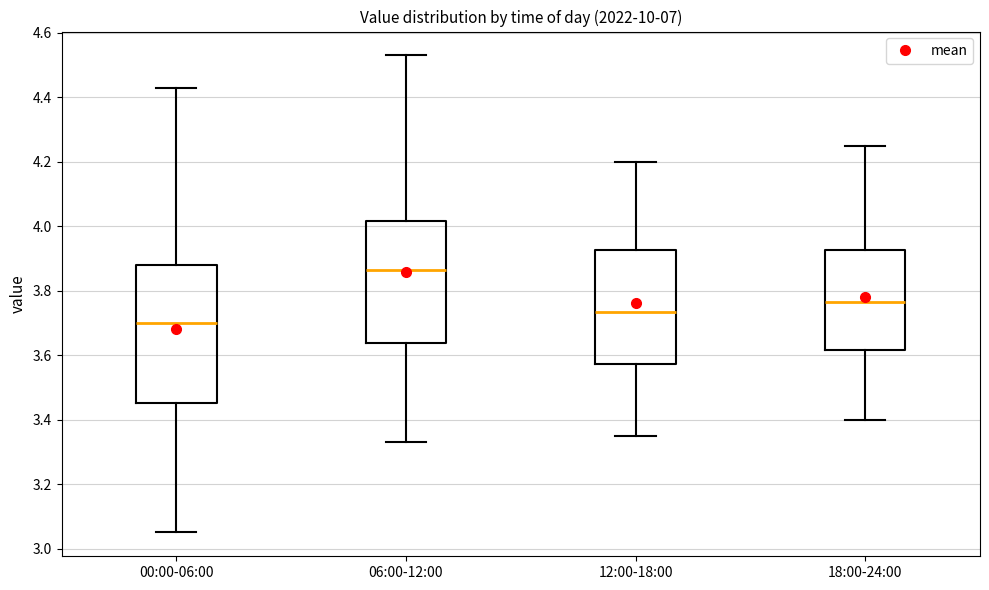

Reading left to right, read every box against the y-axis: the position of its median line, the range the box covers, and the ends of its whiskers. The values are not printed on the chart, so give them approximately, as read against the axis.

00:00-06:00: median 3.70, box 3.46 to 3.88, whiskers 3.06 to 4.44
06:00-12:00: median 3.86, box 3.64 to 4.02, whiskers 3.34 to 4.54
12:00-18:00: median 3.74, box 3.58 to 3.92, whiskers 3.36 to 4.20
18:00-24:00: median 3.76, box 3.62 to 3.92, whiskers 3.40 to 4.26